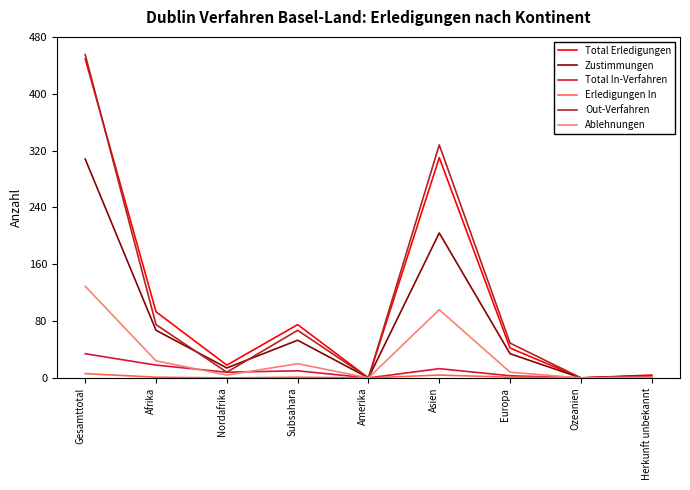

What is the difference between the maximum and minimum values in the Erledigungen In series?

6